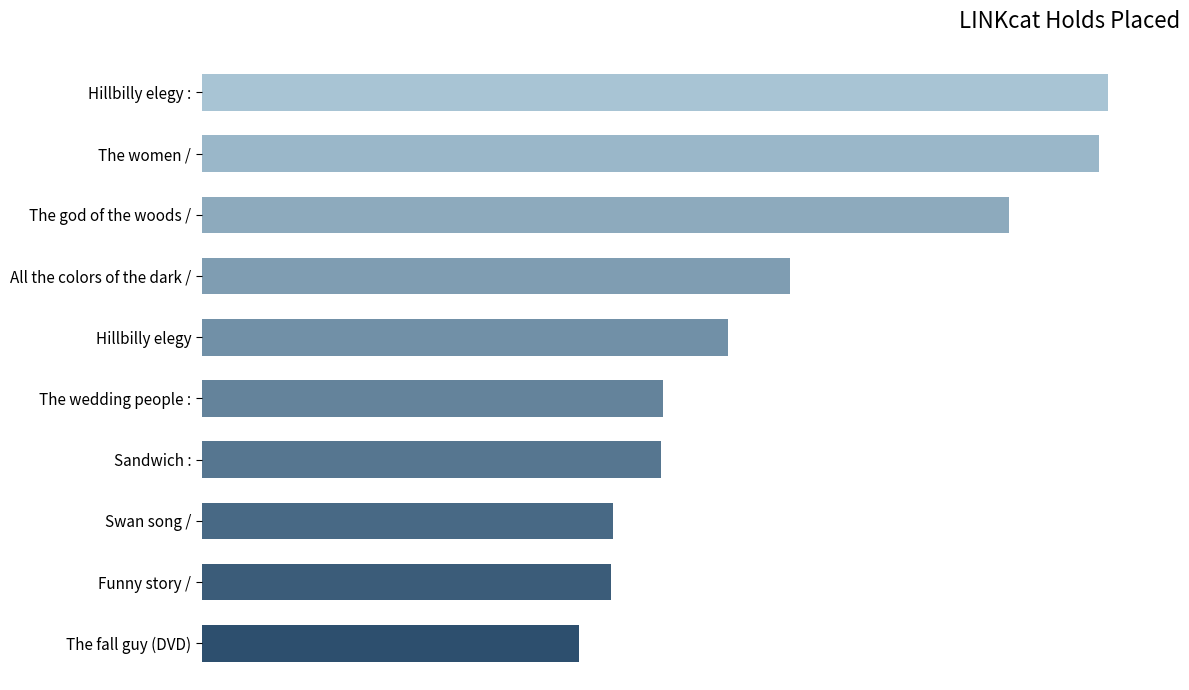

At which label does the data first exceed 252?

All the colors of the dark /